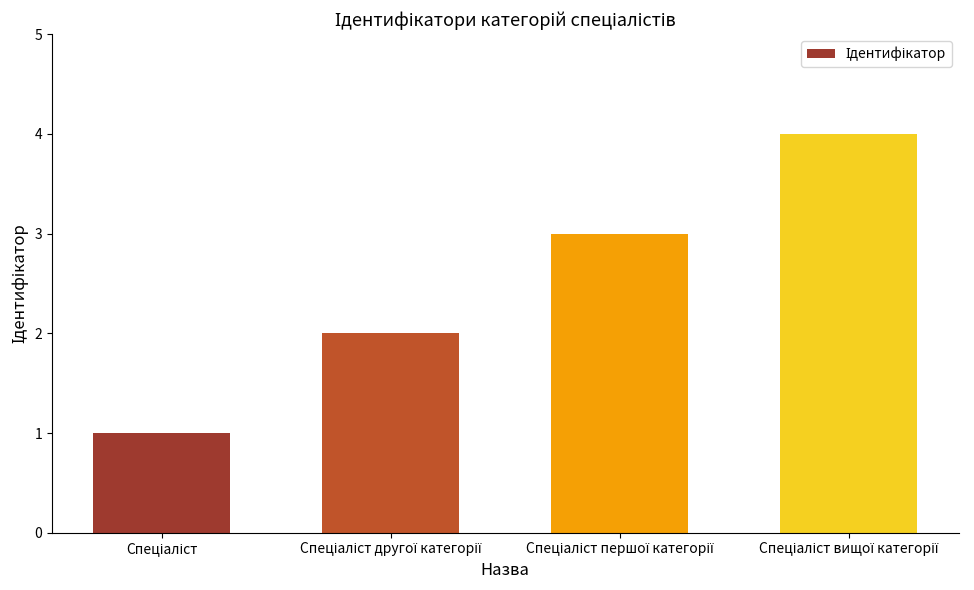

What is the sum of all values?

10